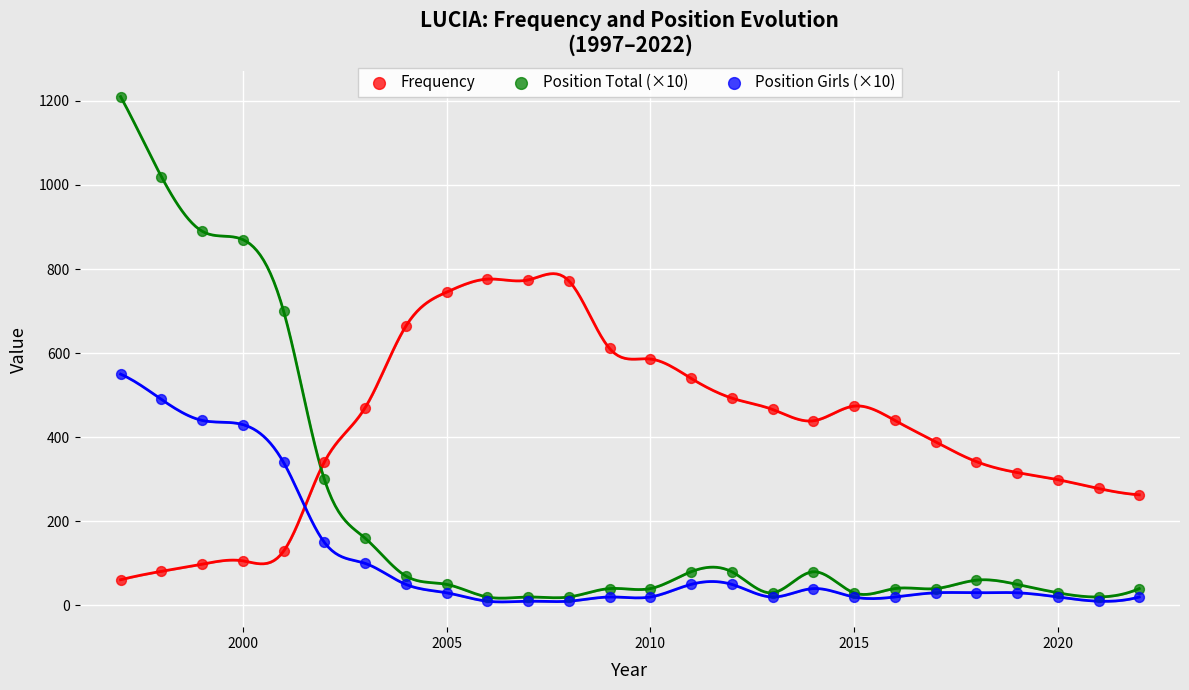

What are all the series names shown in the legend?

Frequency, Position Total (×10), Position Girls (×10)